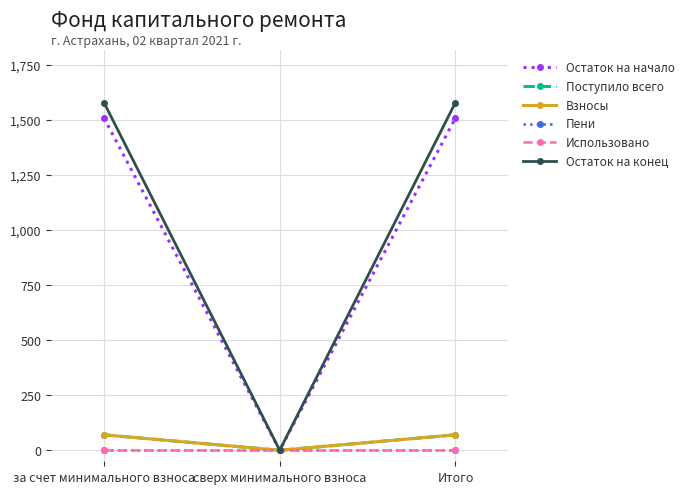

Does the chart have visible grid lines?

Yes